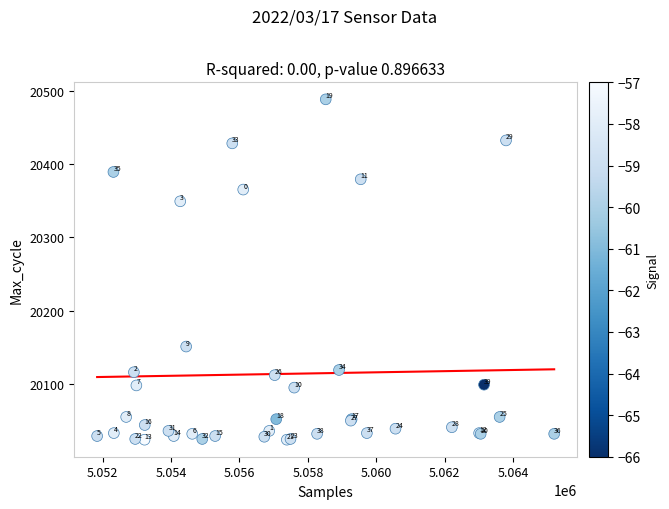

What Y value in the scatter plot is closest to 20256?

20349